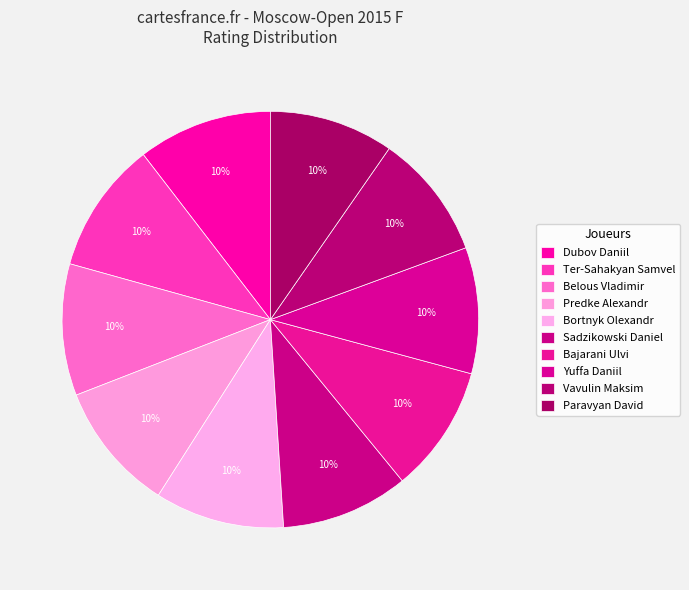

How many slices are in this pie chart?

10